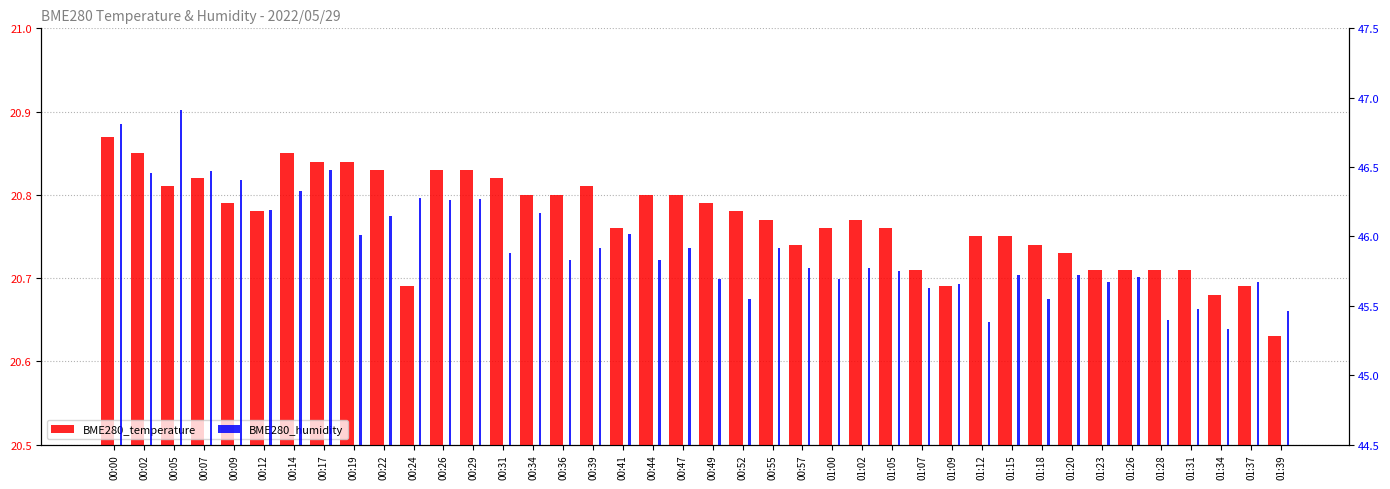

Reading right to left, extract all data points from this chart.

BME280_temperature: 20.6	20.7	20.7	20.7	20.7	20.7	20.7	20.7	20.7	20.8	20.8	20.7	20.7	20.8	20.8	20.8	20.7	20.8	20.8	20.8	20.8	20.8	20.8	20.8	20.8	20.8	20.8	20.8	20.8	20.7	20.8	20.8	20.8	20.9	20.8	20.8	20.8	20.8	20.9	20.9
BME280_humidity: 45.5	45.7	45.3	45.5	45.4	45.7	45.7	45.7	45.5	45.7	45.4	45.7	45.6	45.8	45.8	45.7	45.8	45.9	45.5	45.7	45.9	45.8	46.0	45.9	45.8	46.2	45.9	46.3	46.3	46.3	46.1	46.0	46.5	46.3	46.2	46.4	46.5	46.9	46.5	46.8